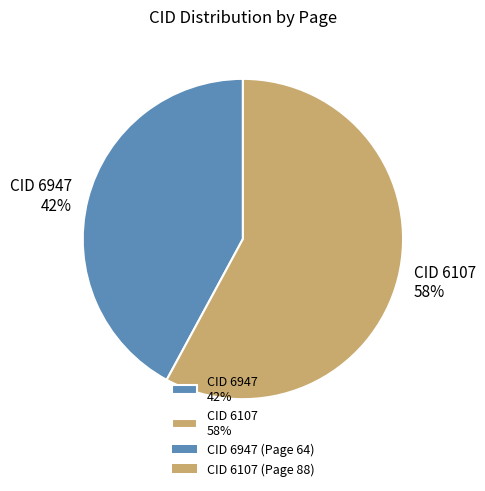

Is the sum of CID 6947 42% and CID 6107 58% greater than half?

Yes